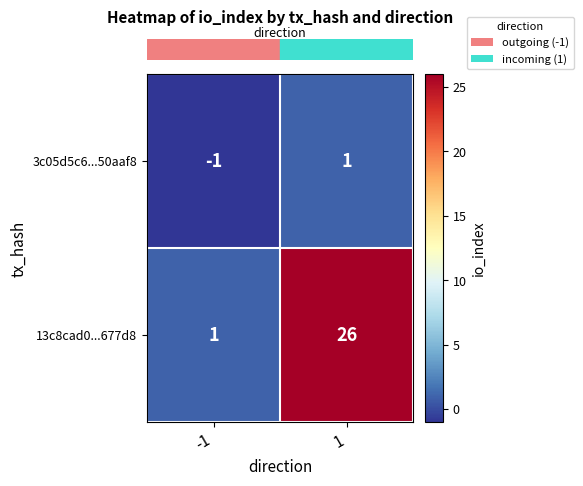

Rank the series by their maximum value, from highest to lowest.

13c8cad0...677d8, 3c05d5c6...50aaf8